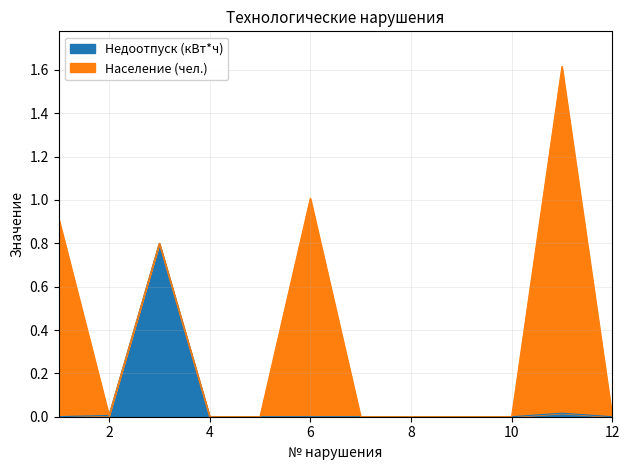

Does the chart display data point markers on the line(s)?

No